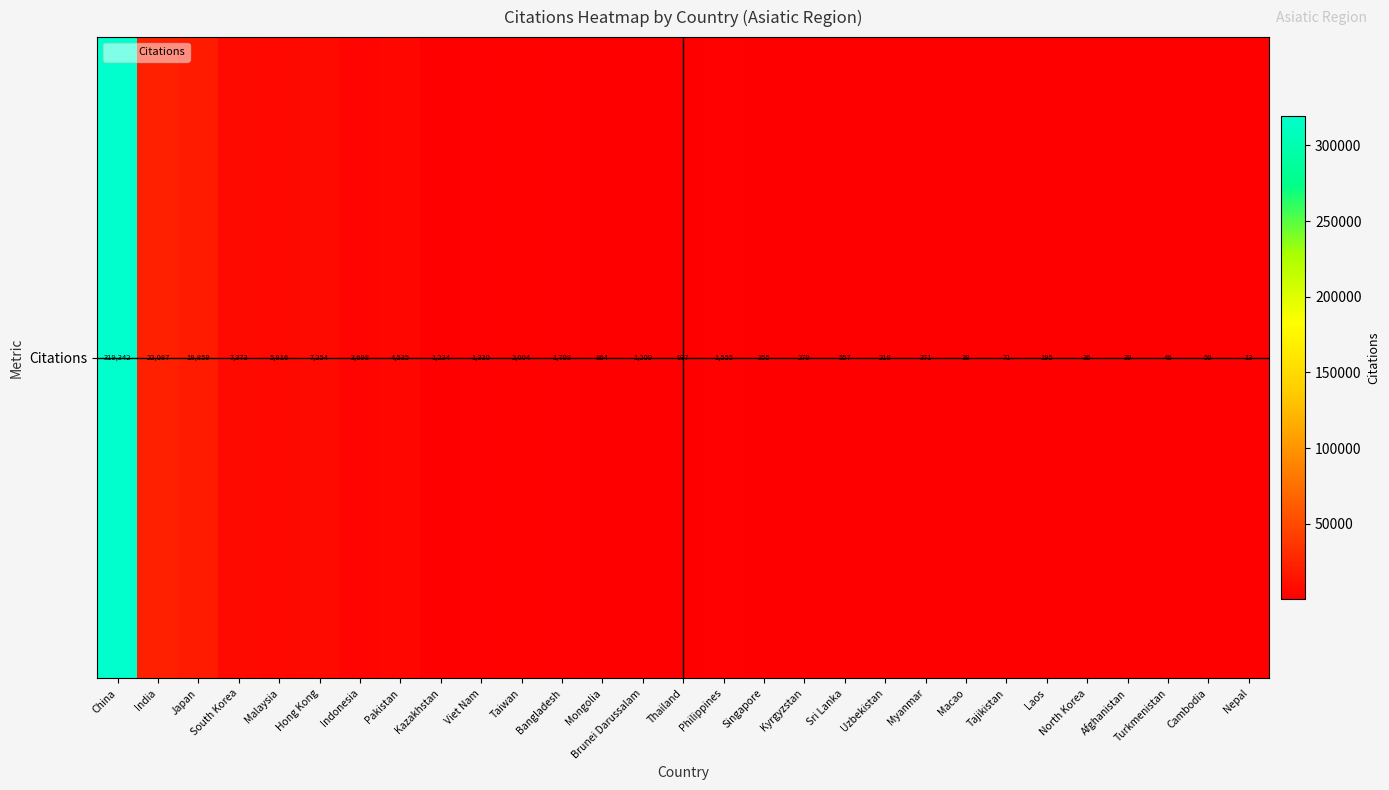

What is the greatest value displayed?

319342